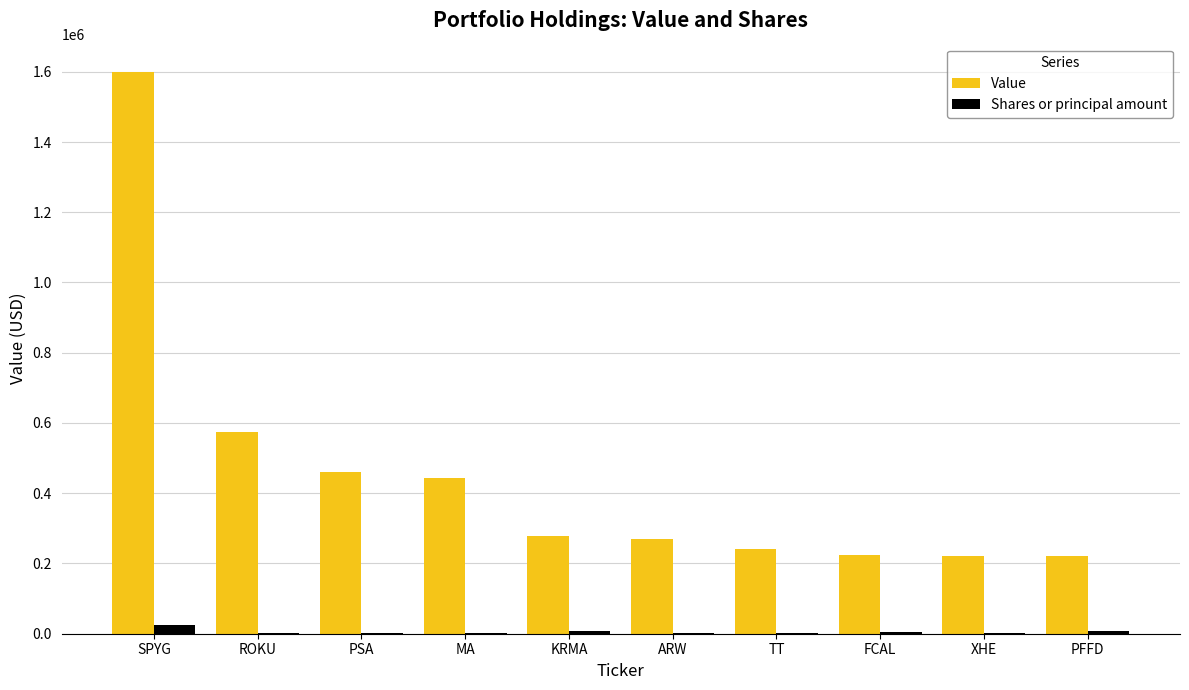

Between ROKU and PFFD, which series saw the biggest shift?

Value